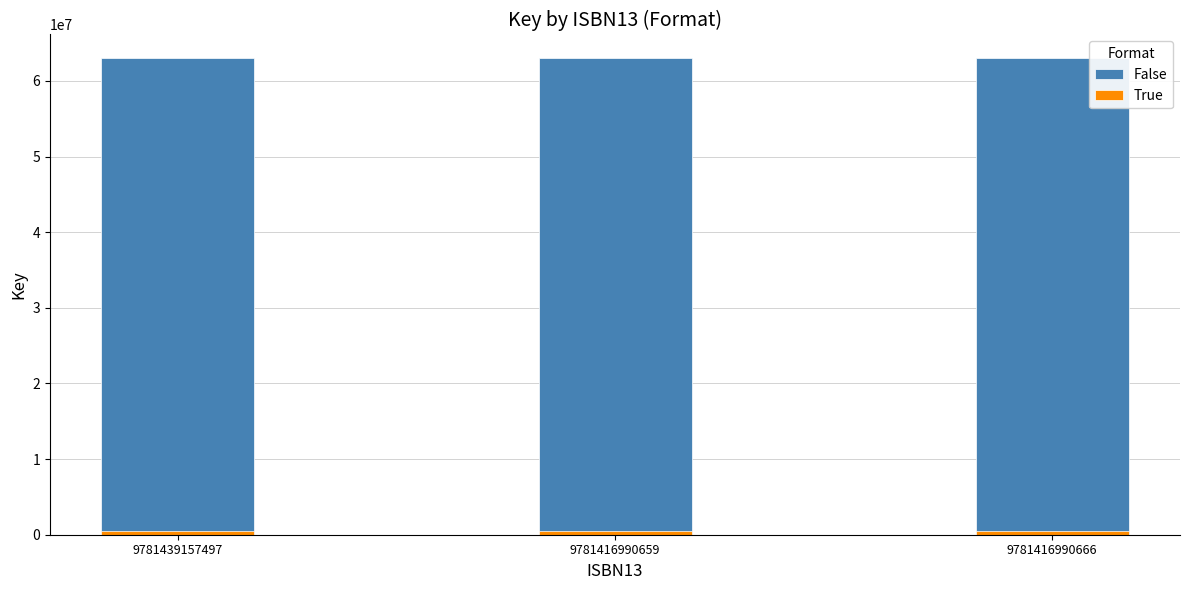

The False series shows 92388876 at 9781416990659. True or false?

False